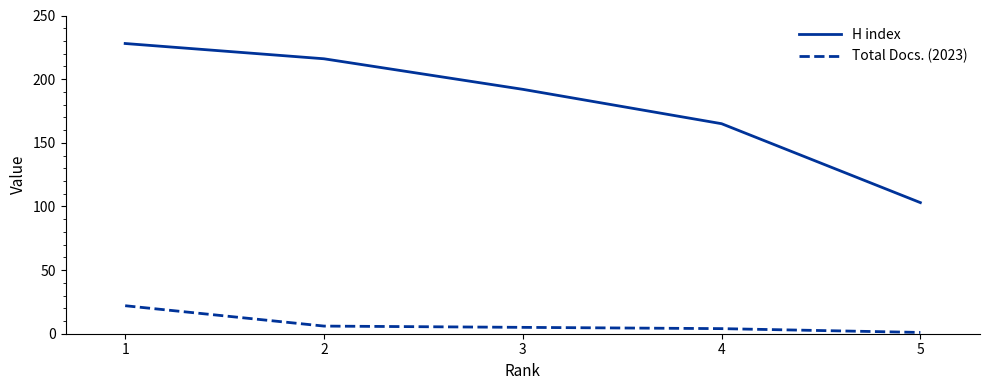

Which series has the largest total across all categories?

H index